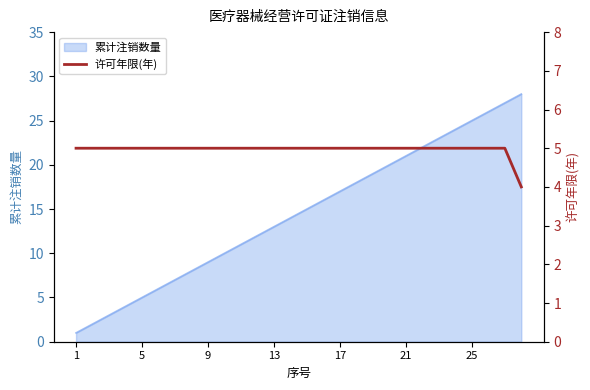

True or false: 累计注销数量 has a value of 22 at 17.

False